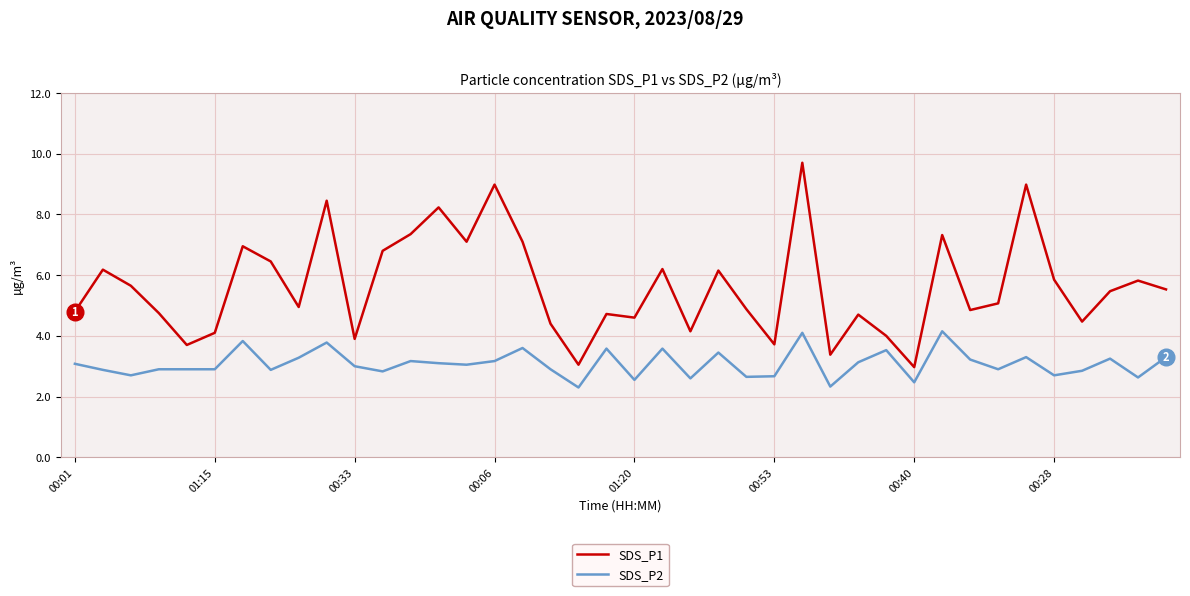

True or false: SDS_P1 and SDS_P2 intersect in this chart.

False